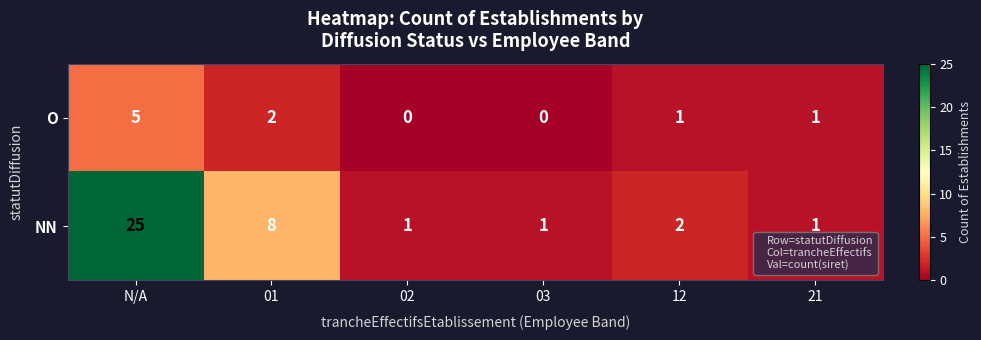

The O series shows 0 at 12. True or false?

False